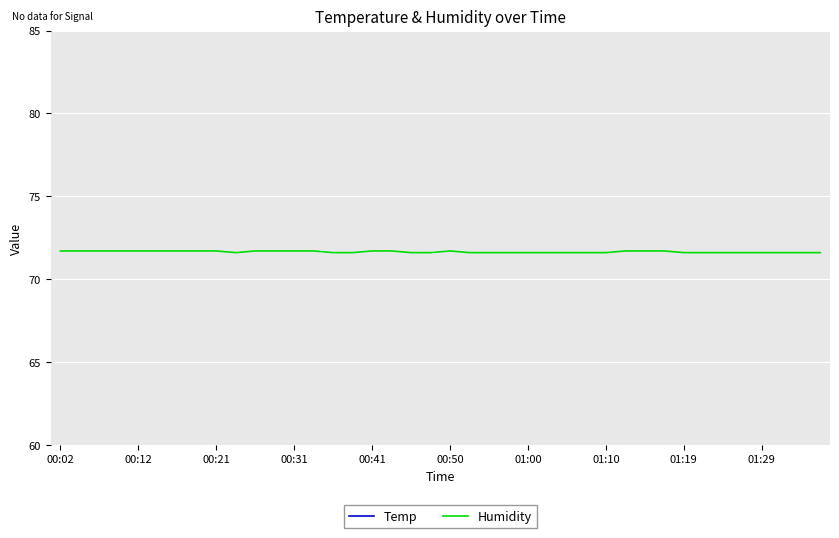

True or false: Temp and Humidity intersect in this chart.

False